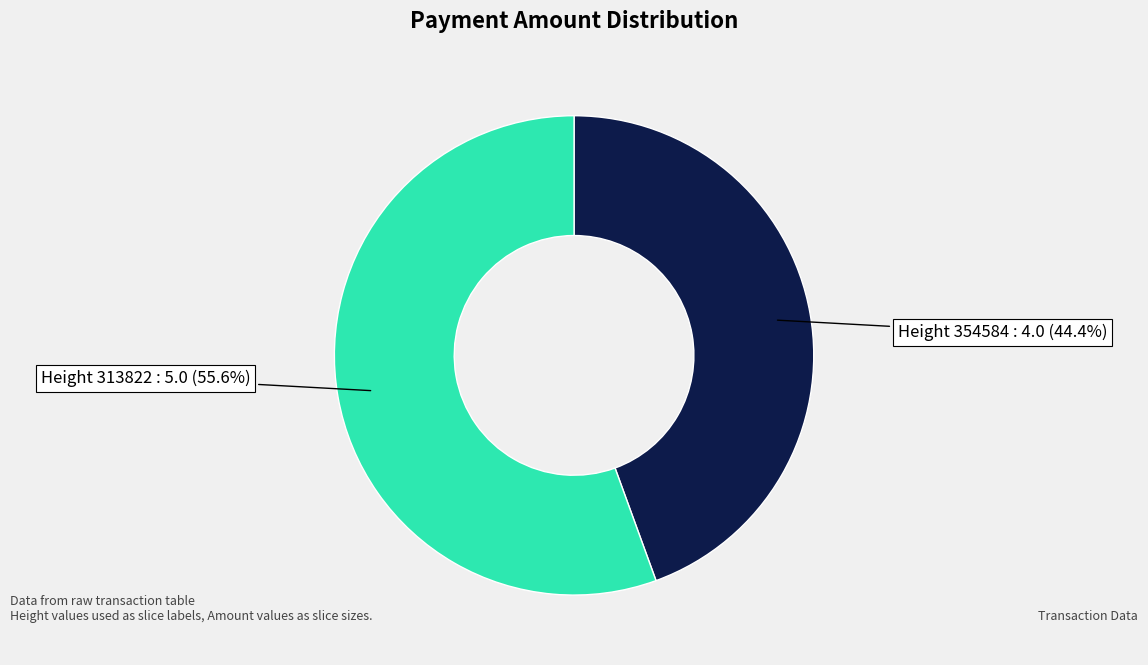

What is the smallest slice in the pie chart?

Height 354584 : 4.0 (44.4%)